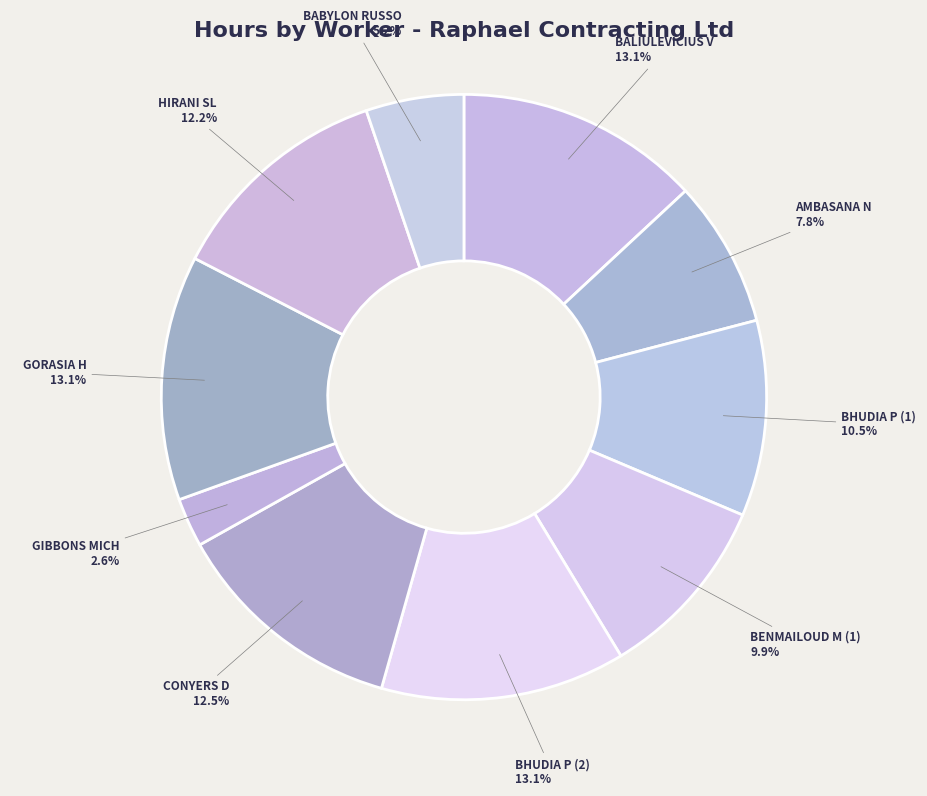

How many segments does this pie chart have?

10